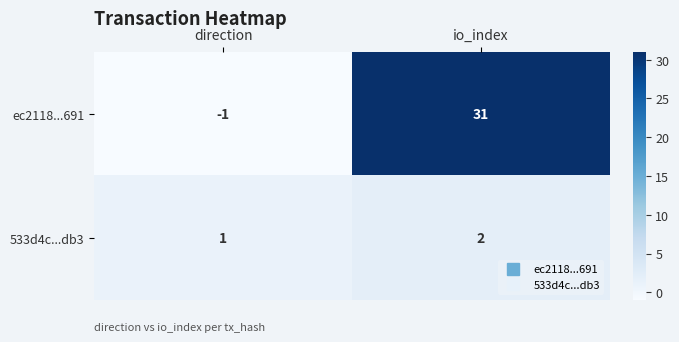

List the series in order of their overall mean, highest first.

ec2118...691, 533d4c...db3